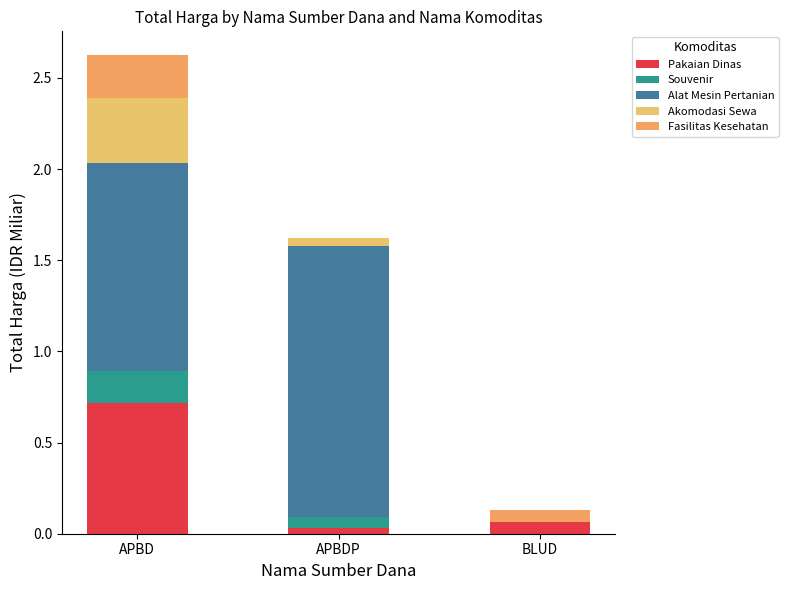

How many distinct data groups are displayed?

5